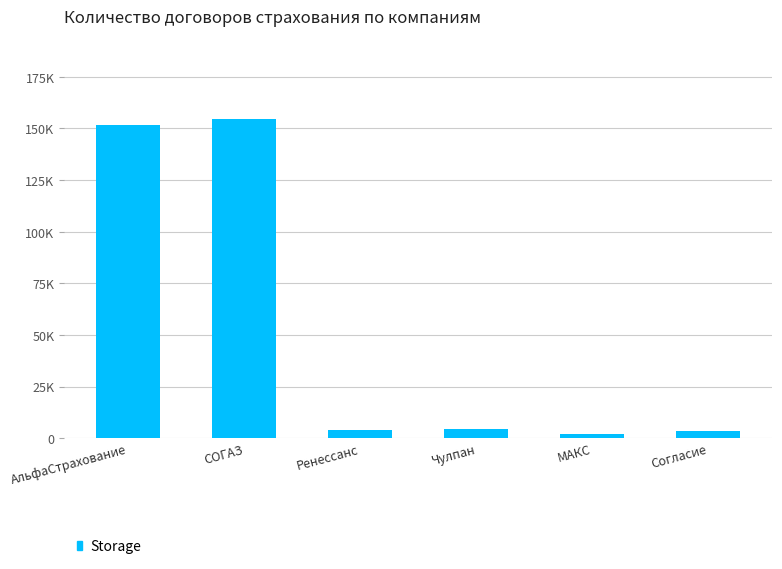

Reading right to left, what are all the values shown in this chart?

3275	2104	4412	4105	154796	151750